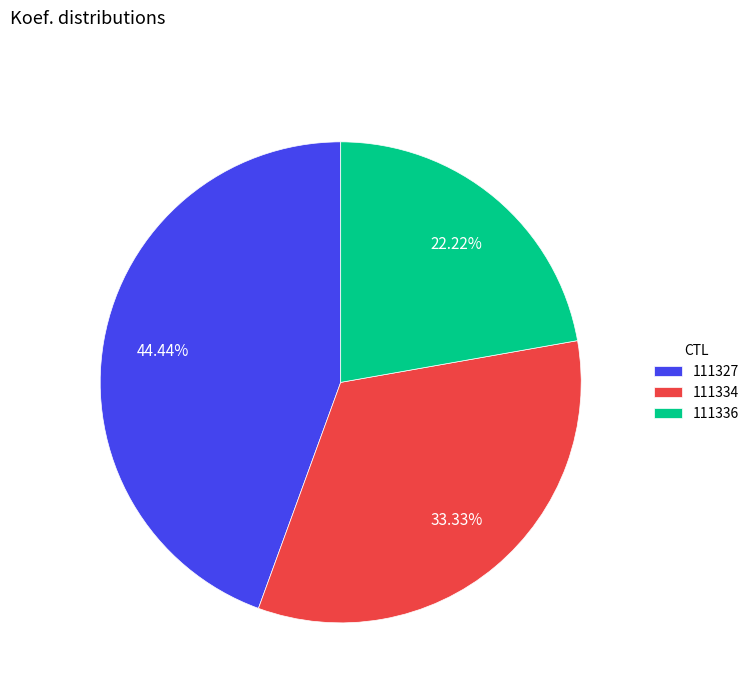

Which category has the biggest portion of the pie?

111327